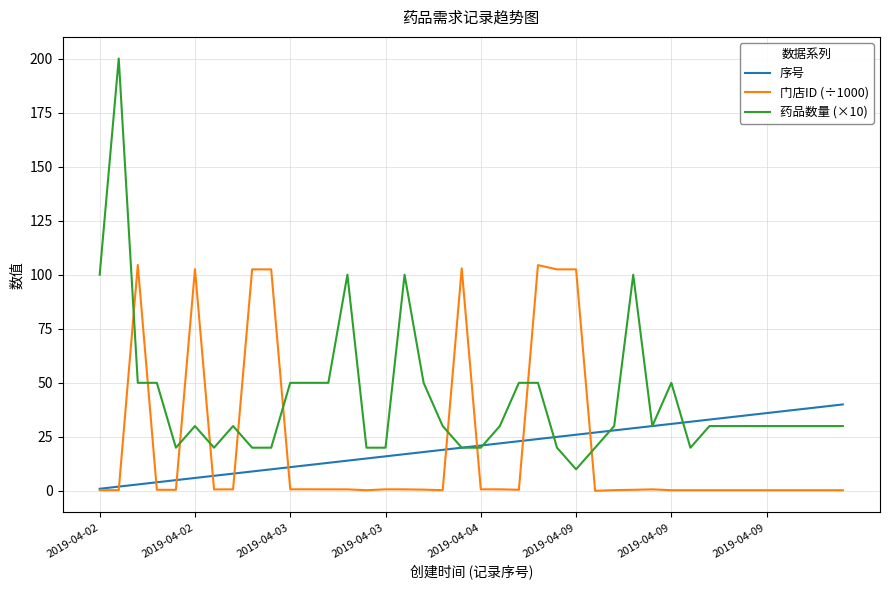

What is the maximum value shown in the chart?

200.0